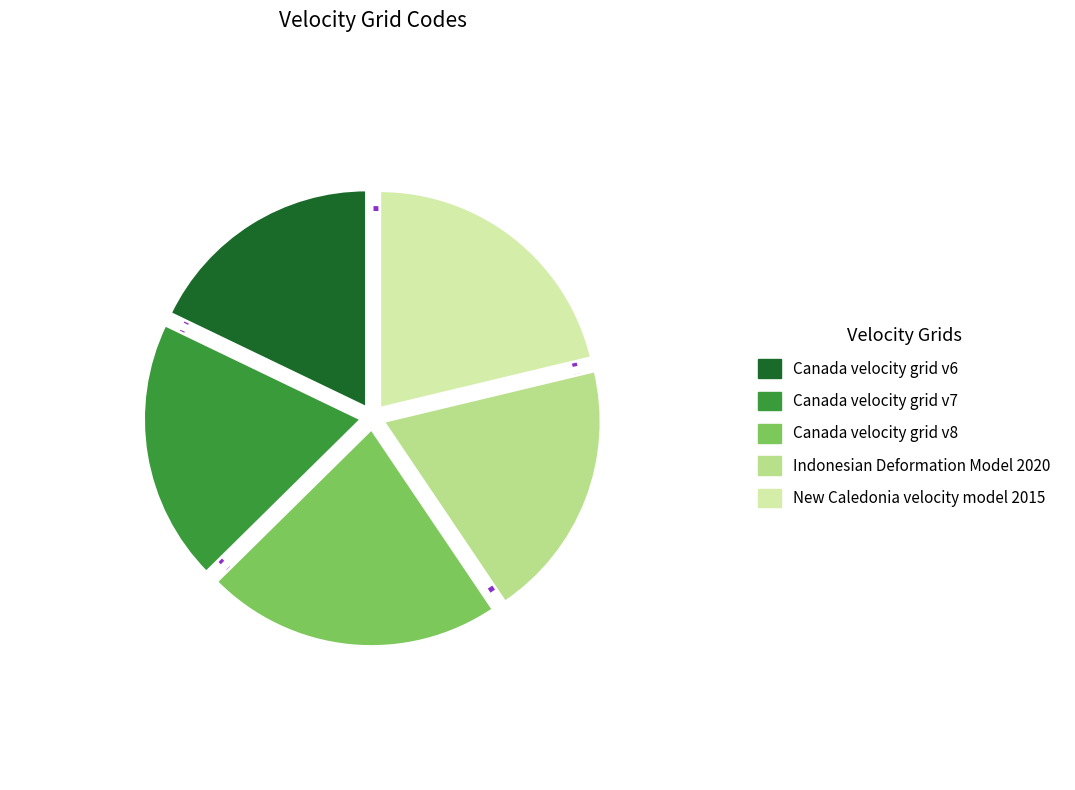

Is there any slice that represents more than half of the pie?

No